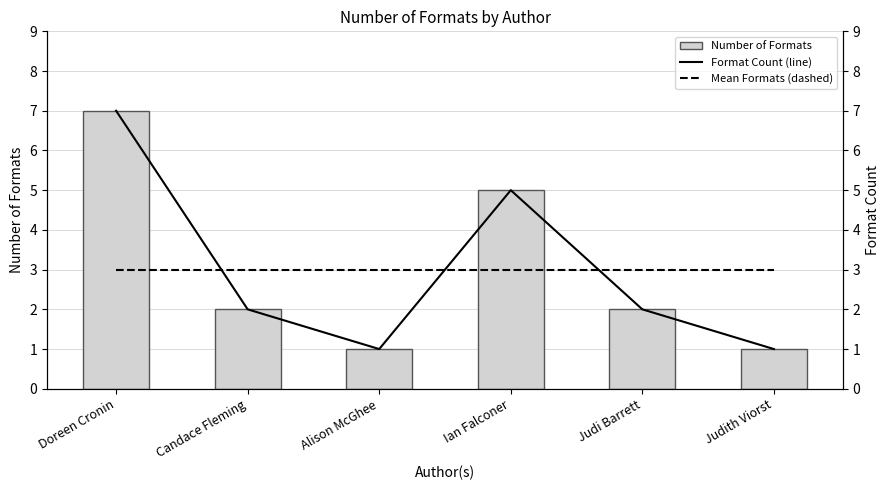

What is the label of the 3rd bar from the left?

Alison McGhee